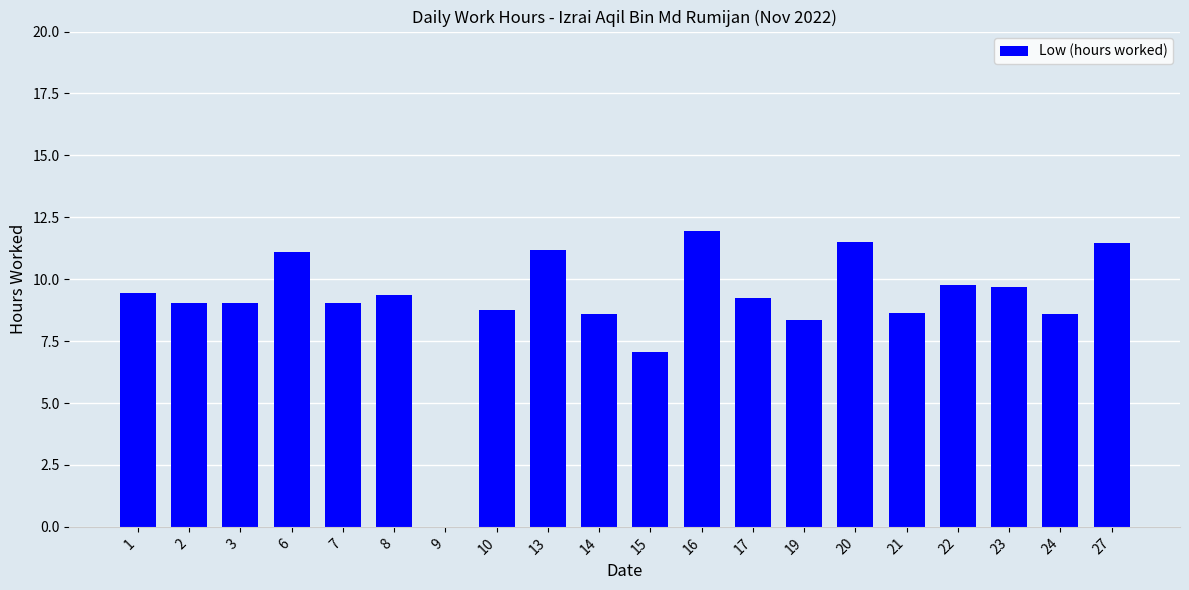

At which label is the value closest to 5?

15